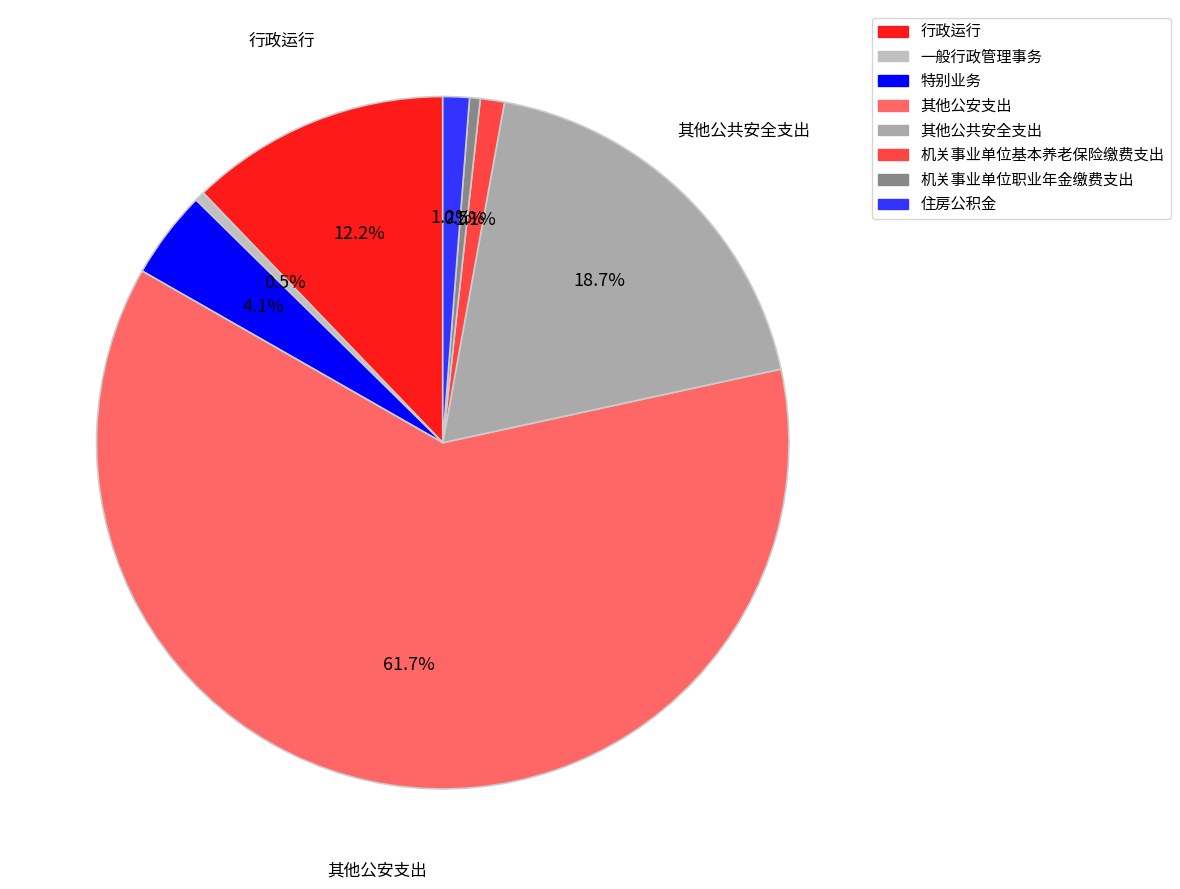

To the nearest percent, what is the difference between the largest and smallest slice percentages?

61%